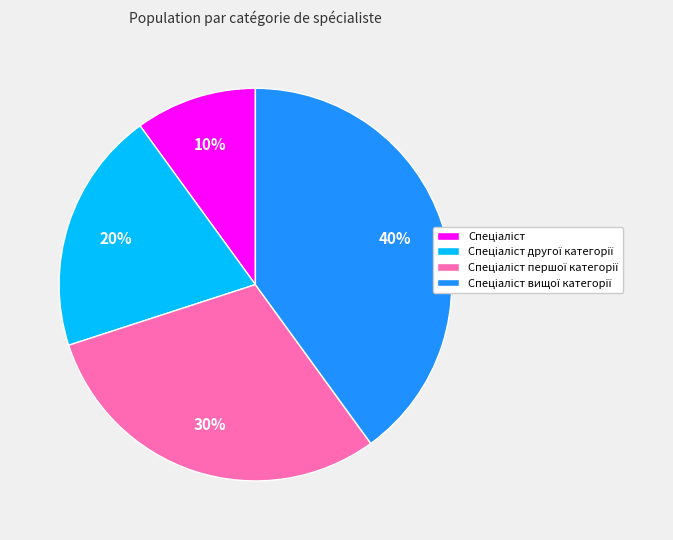

To the nearest percent, what is the difference between the largest and smallest slice percentages?

30%